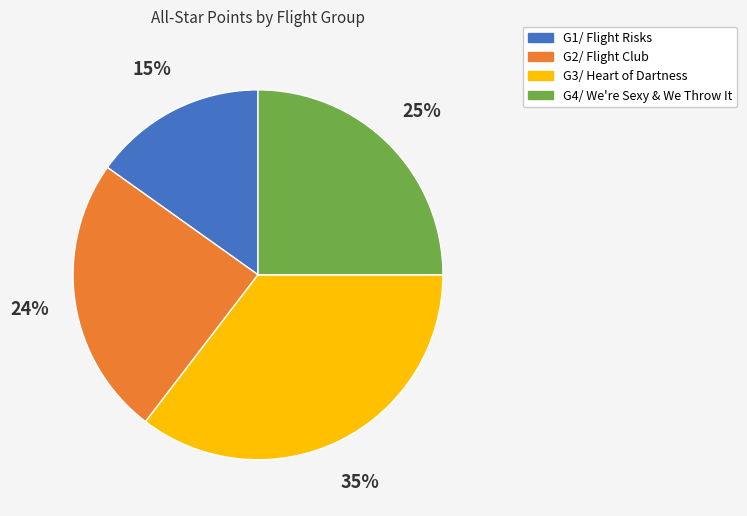

To the nearest percent, what is the combined percentage of G4/ We're Sexy & We Throw It and G2/ Flight Club?

49%